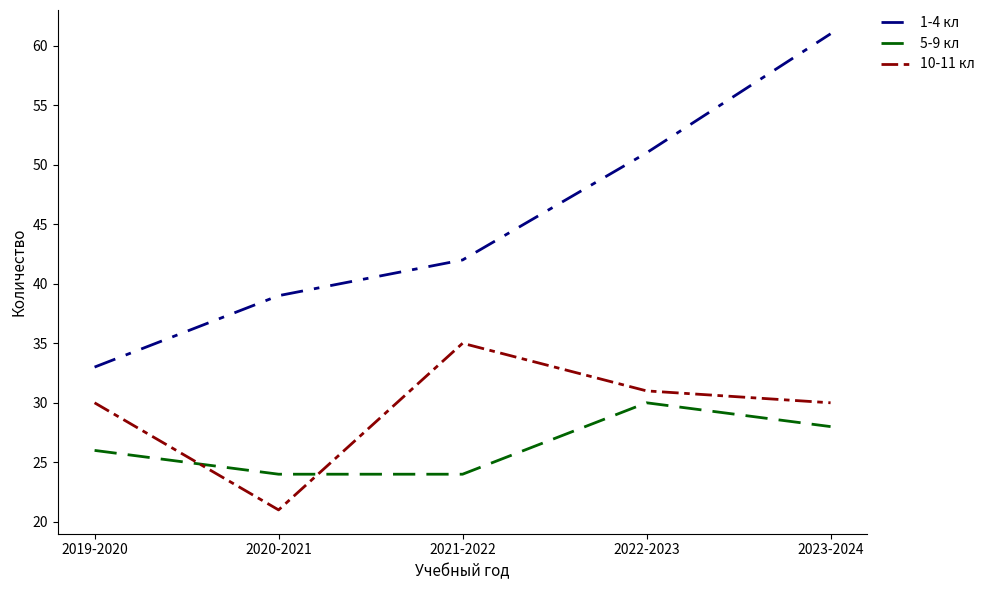

What are all the series names shown in the legend?

1-4 кл, 5-9 кл, 10-11 кл